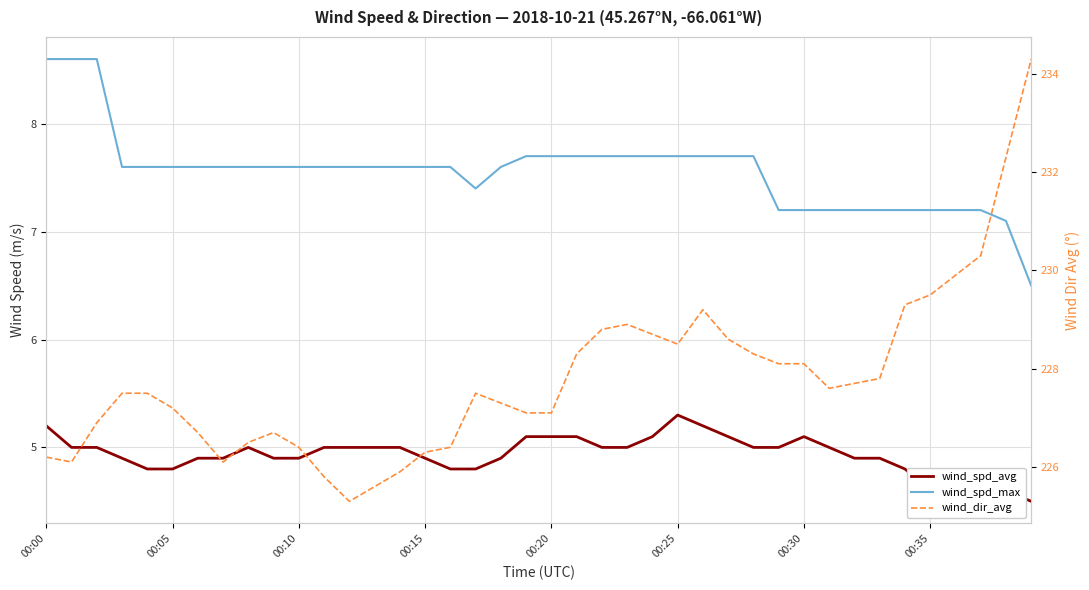

Which series changed the most between 29 and 33?

wind_dir_avg